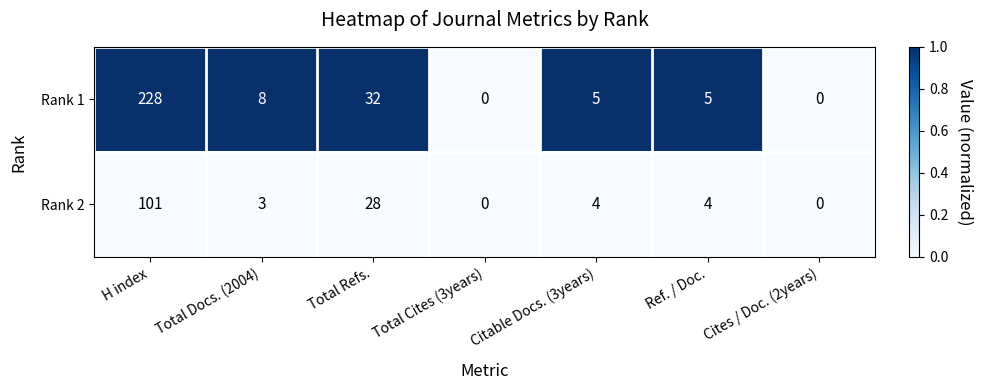

At which category is the sum across all series the highest?

H index